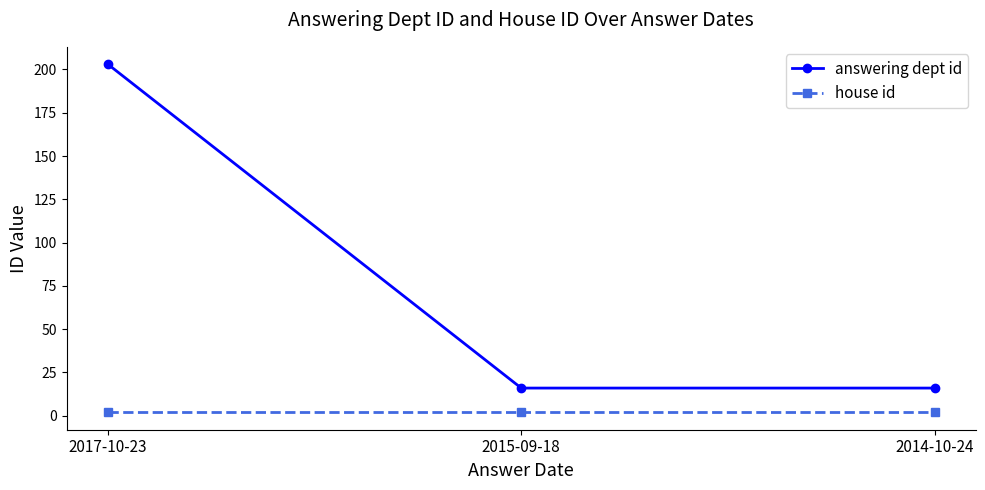

Count the answering dept id values in the range 16 to 203.

3